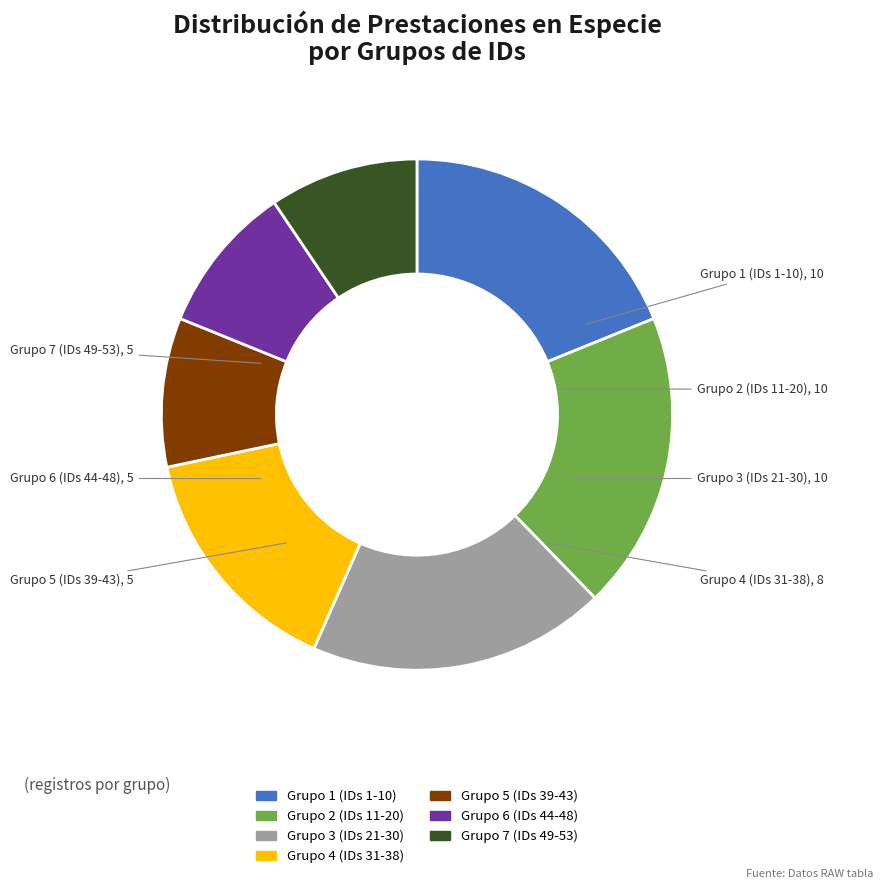

Is it true that Grupo 3 (IDs 21-30) is 19% of the pie?

True